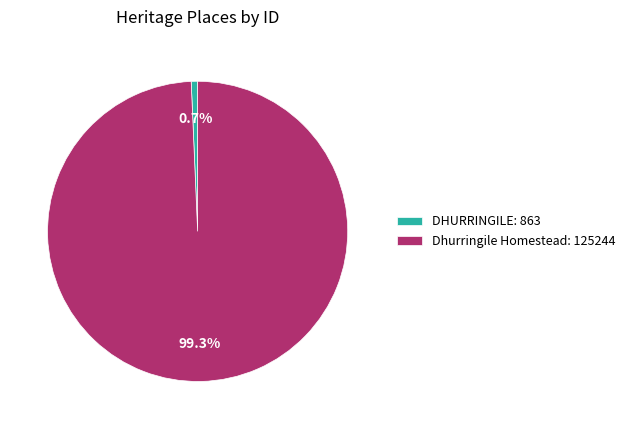

Between DHURRINGILE: 863 and Dhurringile Homestead: 125244, which is larger?

Dhurringile Homestead: 125244